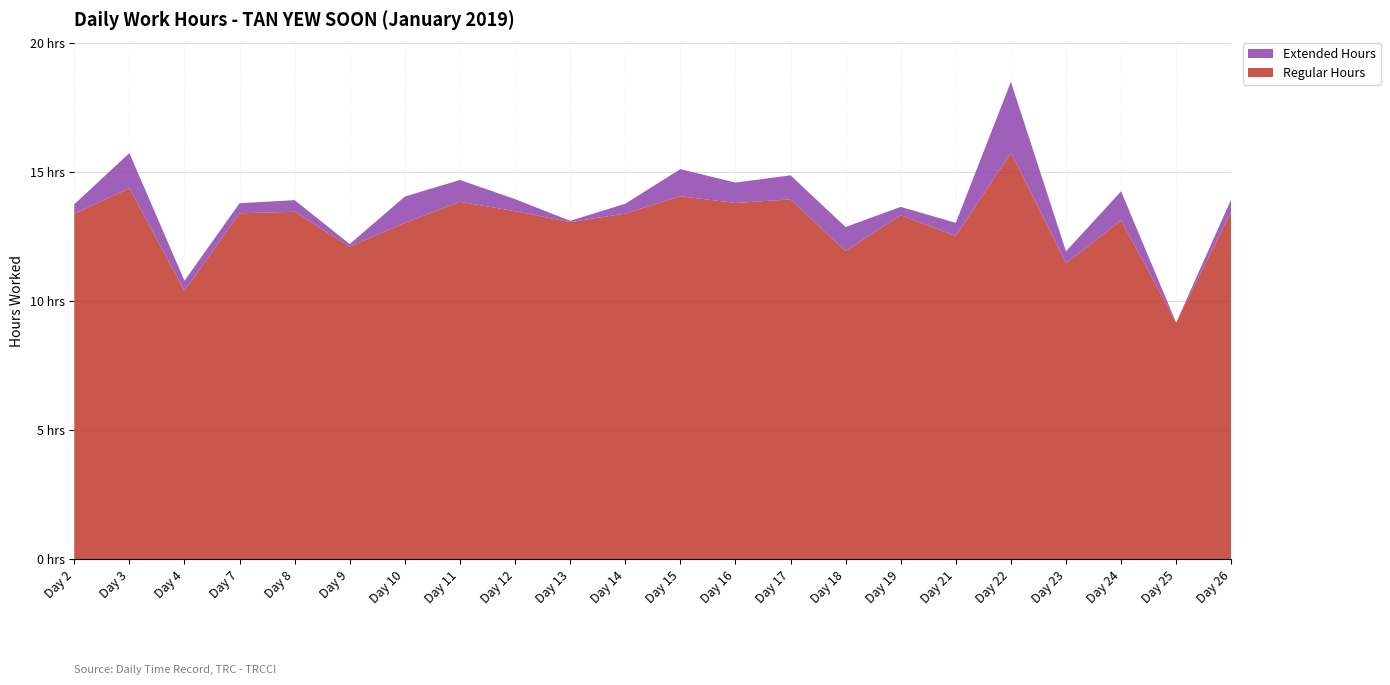

Reading left to right, extract all data points from this chart.

Regular Hours: Day 2=13.4	Day 3=14.4	Day 4=10.4	Day 7=13.4	Day 8=13.4	Day 9=12.1	Day 10=13.0	Day 11=13.8	Day 12=13.5	Day 13=13.1	Day 14=13.4	Day 15=14.1	Day 16=13.8	Day 17=13.9	Day 18=11.9	Day 19=13.3	Day 21=12.5	Day 22=15.7	Day 23=11.5	Day 24=13.1	Day 25=9.2	Day 26=13.5
Extended Hours: Day 2=0.4	Day 3=1.4	Day 4=0.4	Day 7=0.4	Day 8=0.5	Day 9=0.1	Day 10=1.0	Day 11=0.8	Day 12=0.5	Day 13=0.1	Day 14=0.4	Day 15=1.1	Day 16=0.8	Day 17=0.9	Day 18=0.9	Day 19=0.3	Day 21=0.5	Day 22=2.7	Day 23=0.5	Day 24=1.1	Day 25=0.0	Day 26=0.5